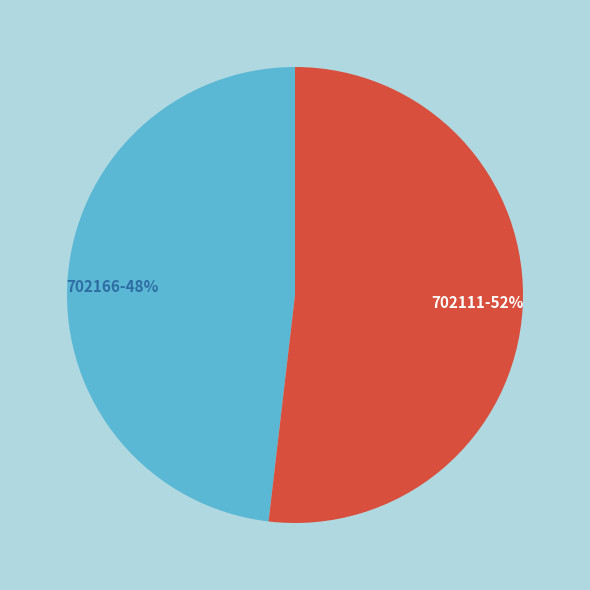

What percentage is the 702111 slice, to the nearest percent?

52%